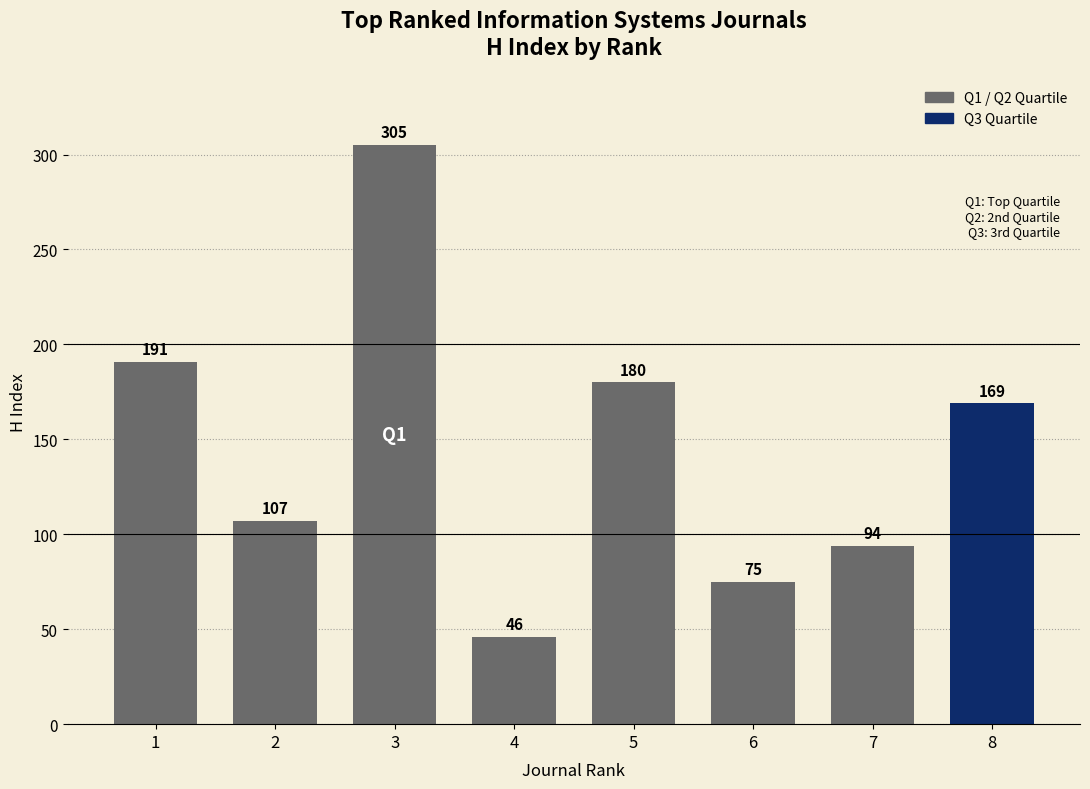

Reading left to right, what are all the values shown in this chart?

1=191	2=107	3=305	4=46	5=180	6=75	7=94	8=169